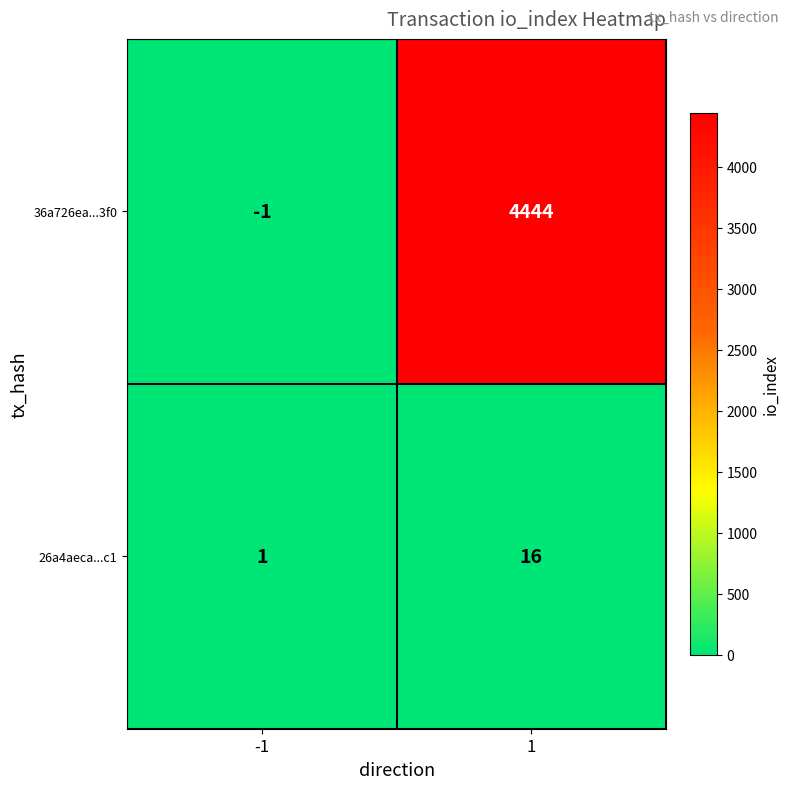

Is the value of 36a726ea...3f0 at -1 greater than the value of 26a4aeca...c1 at 1?

No